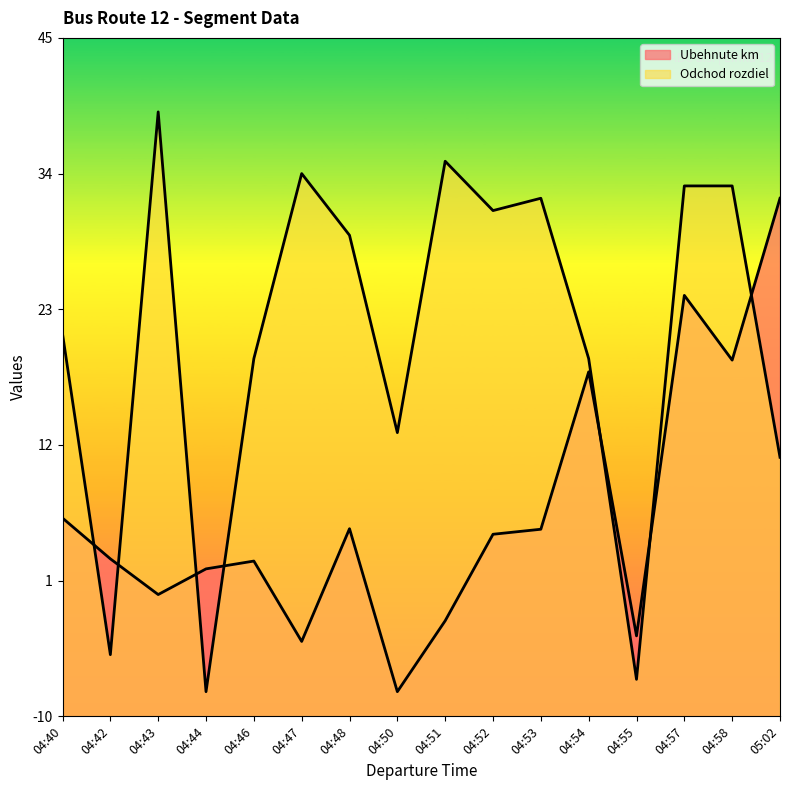

After their last crossing, which series has the higher values: Odchod rozdiel or Ubehnute km?

Ubehnute km